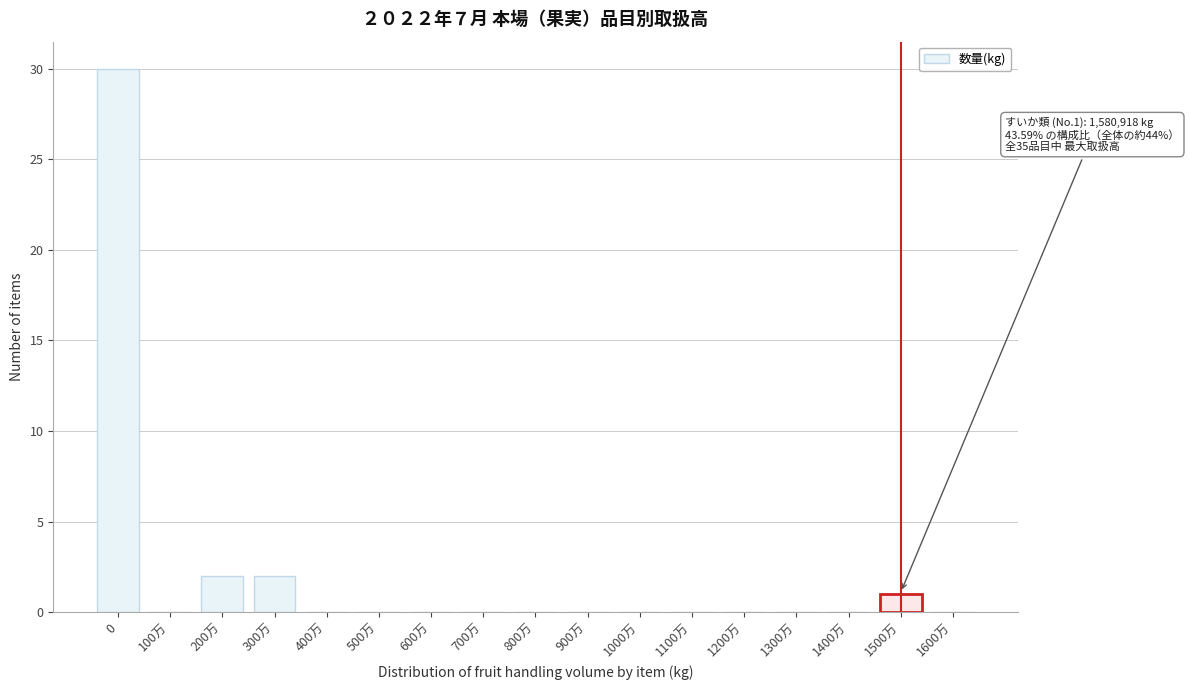

Reading left to right, extract all data points from this chart.

0=30	100万=0	200万=2	300万=2	400万=0	500万=0	600万=0	700万=0	800万=0	900万=0	1000万=0	1100万=0	1200万=0	1300万=0	1400万=0	1500万=1	1600万=0